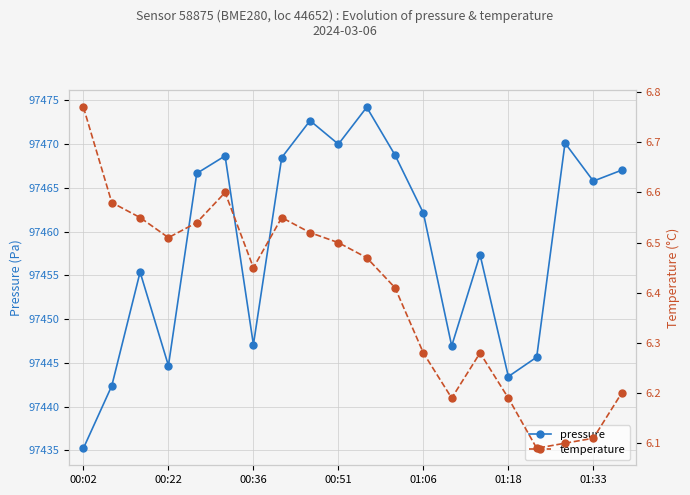

The pressure series shows 97467.0 at 19. True or false?

True